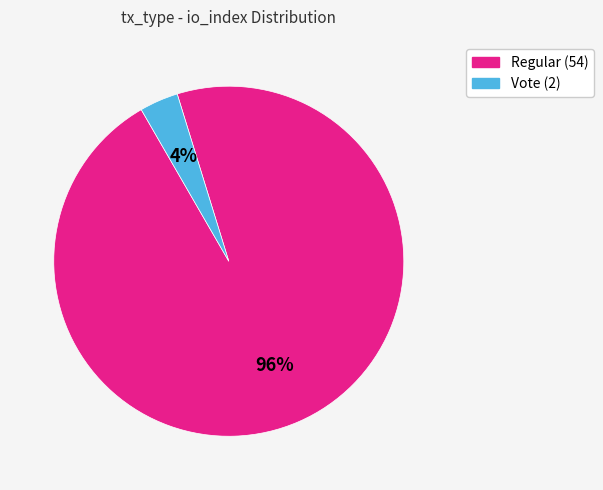

Which has a higher value, Regular (54) or Vote (2)?

Regular (54)